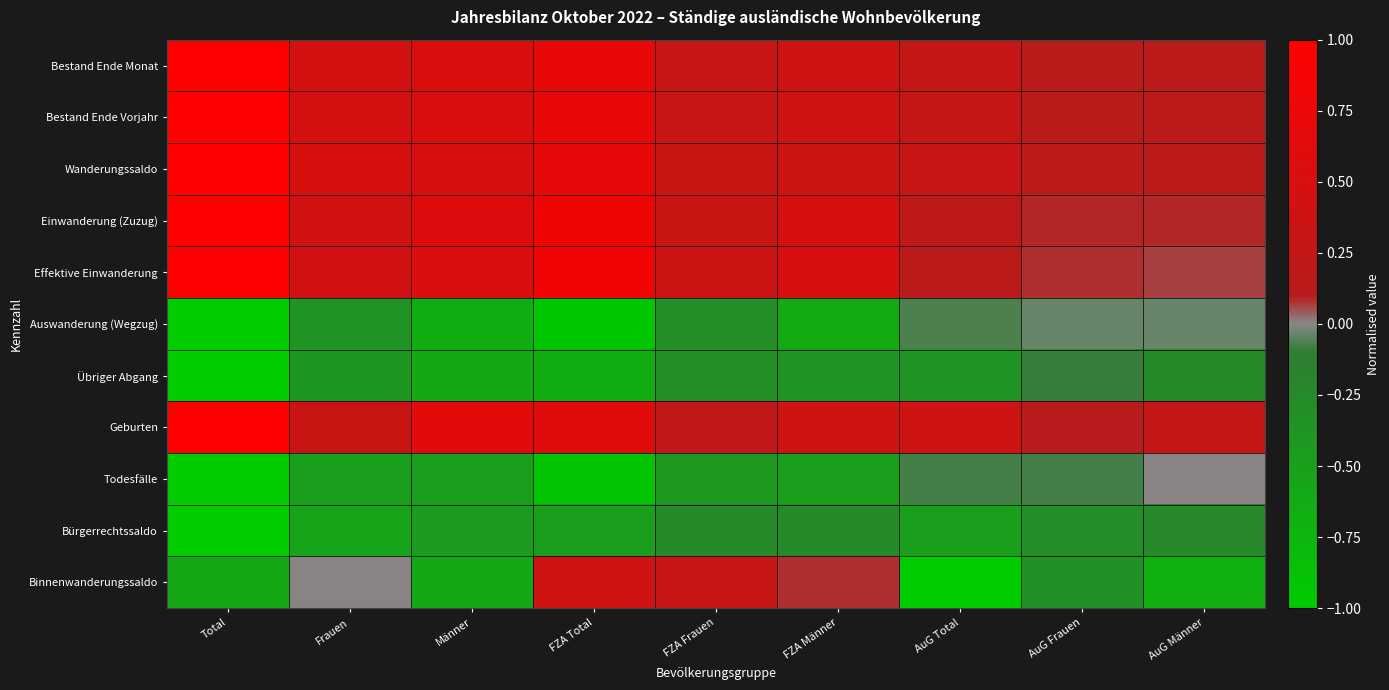

What is the greatest value displayed?

1.0